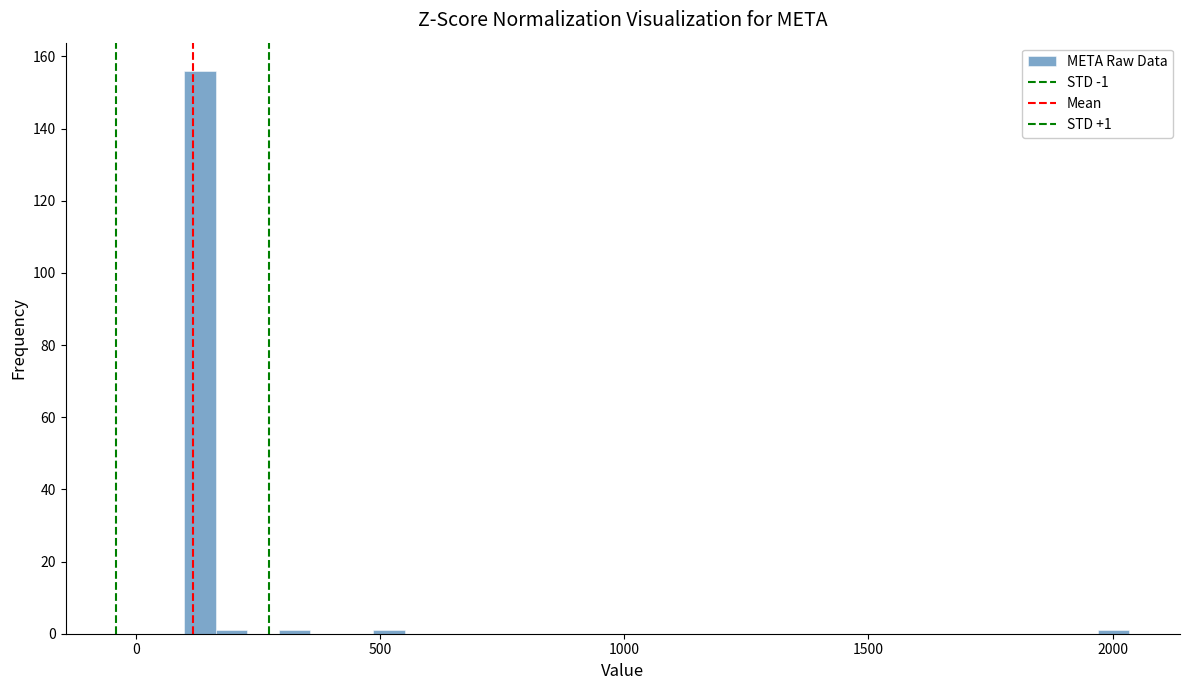

Around what value on the x-axis is the tallest bar? Give the approximate position of its centre, as read against the axis.

150